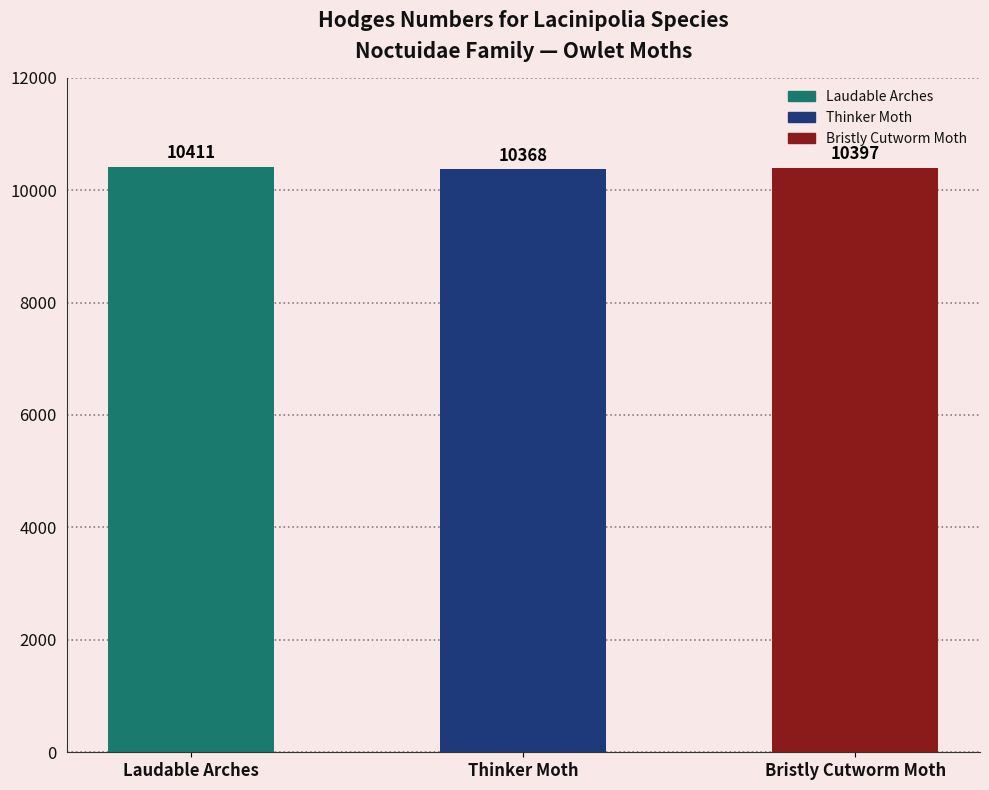

What is the value of the 3rd bar from the left?

10397